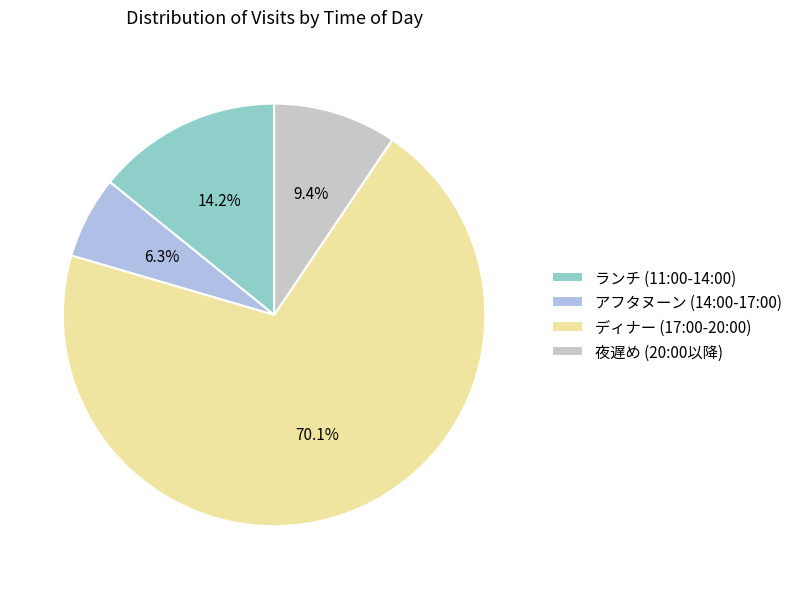

How many segments does this pie chart have?

4